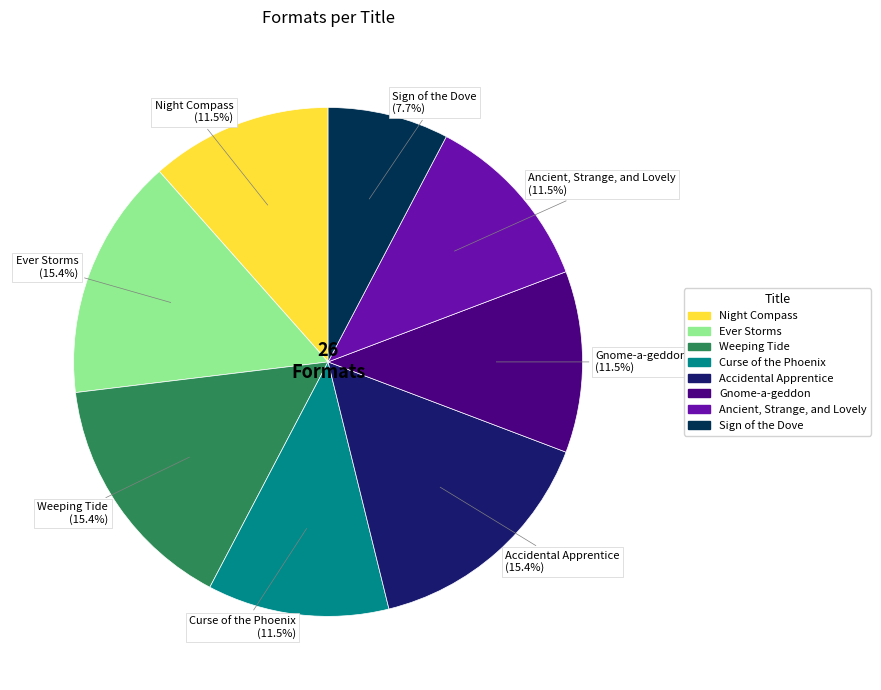

Is there a majority slice in this chart?

No